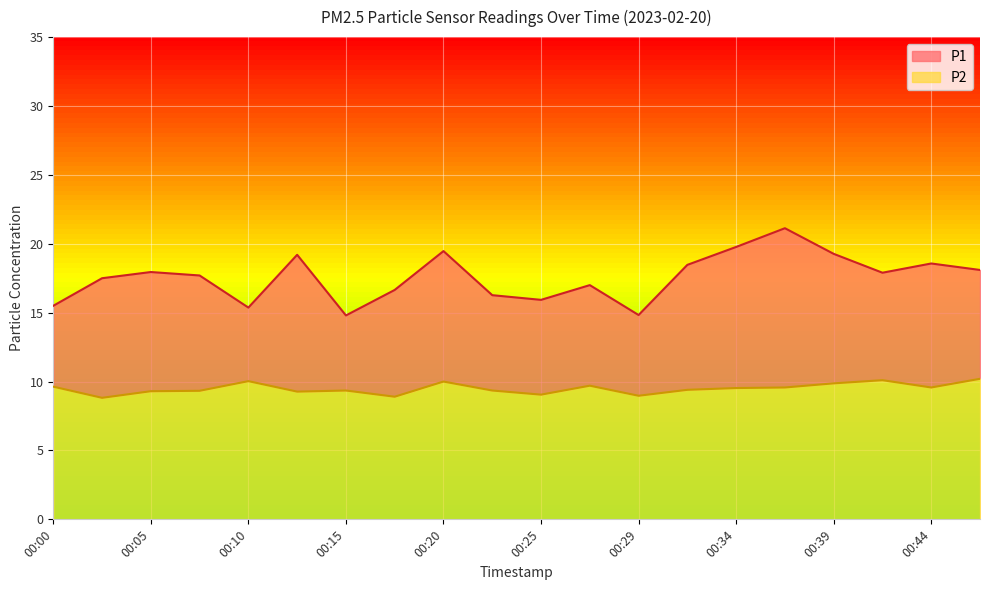

At which label is P1 closest to 17?

00:27